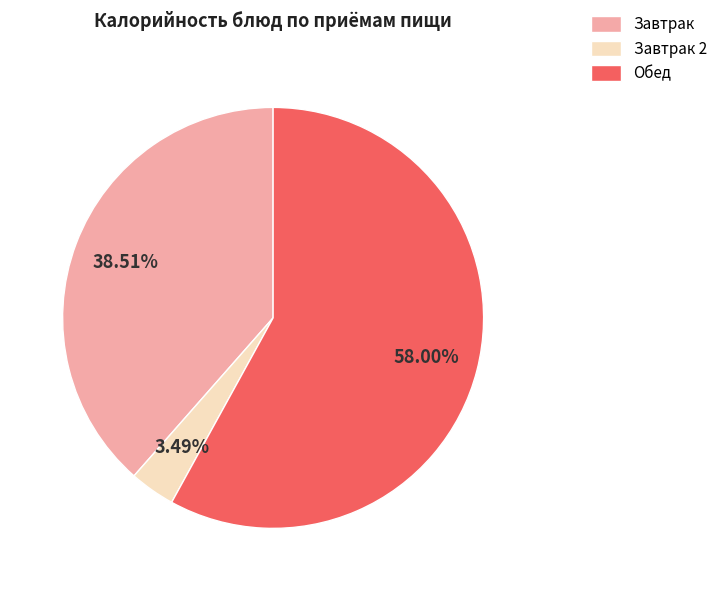

Combined, do Завтрак and Обед account for over 50%?

Yes